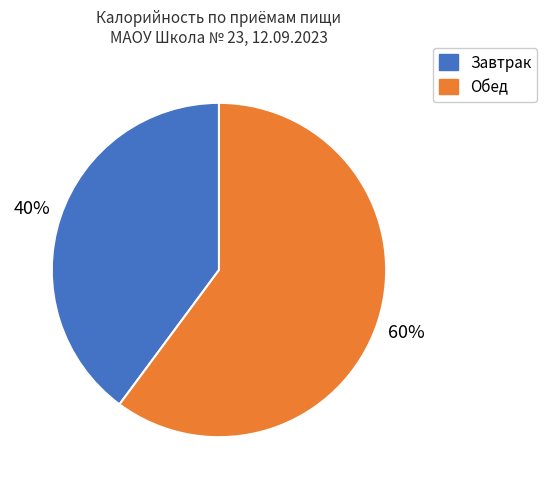

Is the sum of Завтрак and Обед greater than half?

Yes